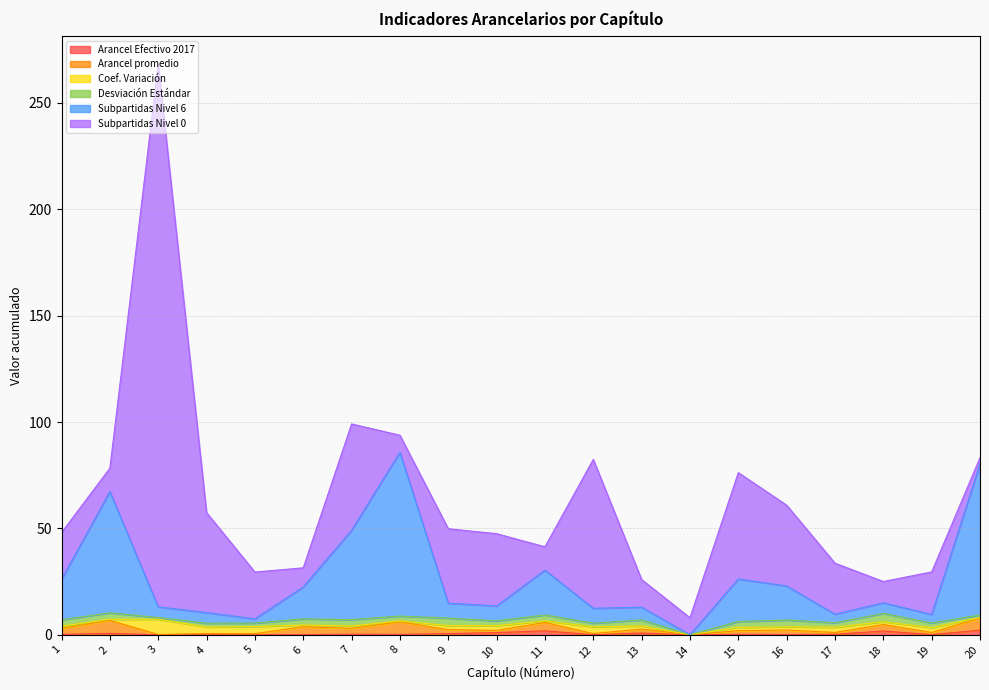

How many interior local valleys does the Coef. Variación series have?

8